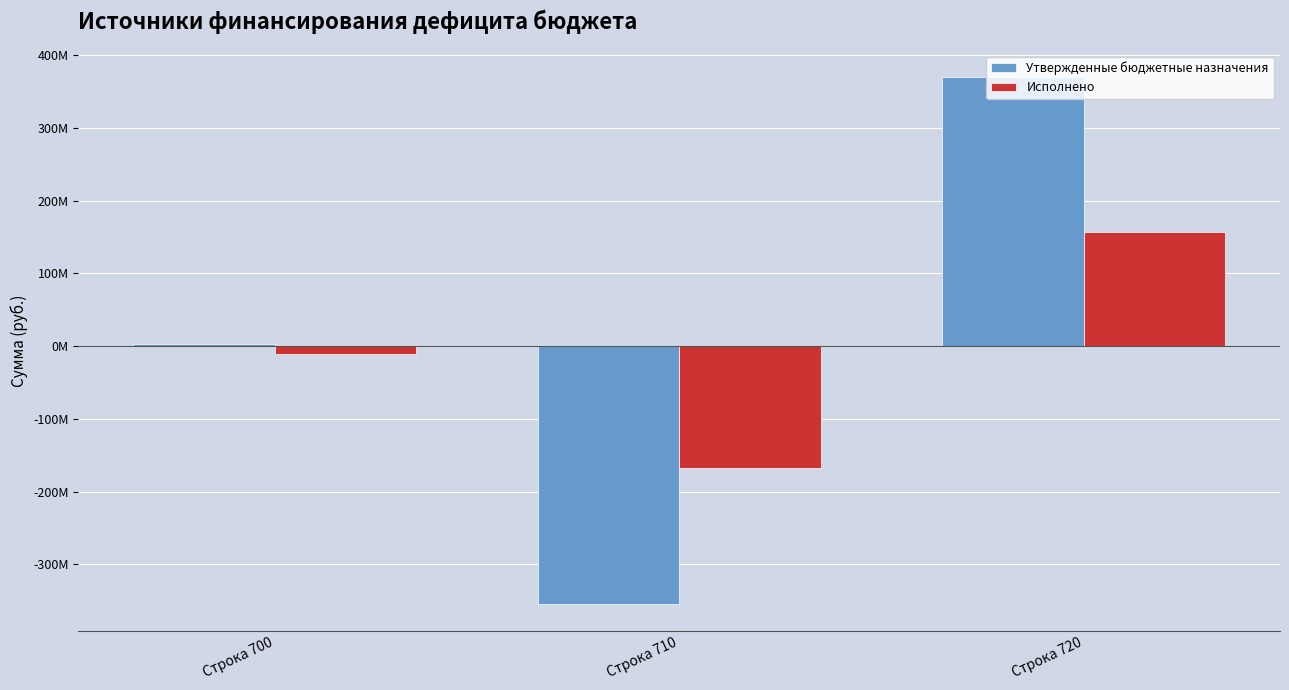

What are all the series names shown in the legend?

Утвержденные бюджетные назначения, Исполнено